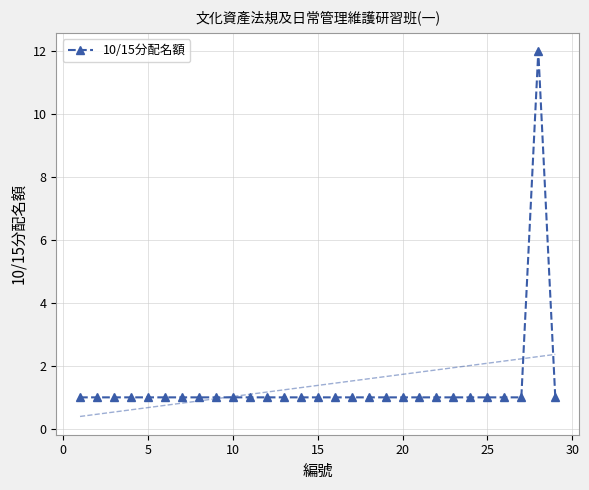

The 10/15分配名額 series shows 2 at 5. True or false?

False